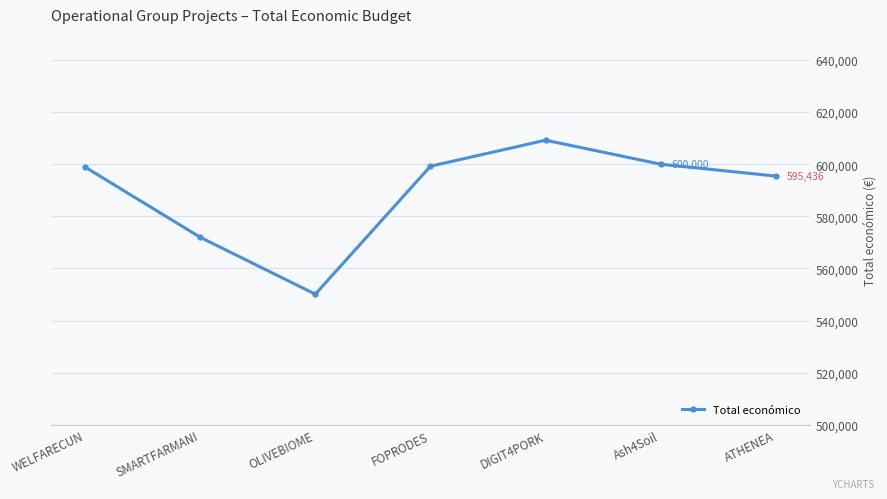

What is the average value?

589263